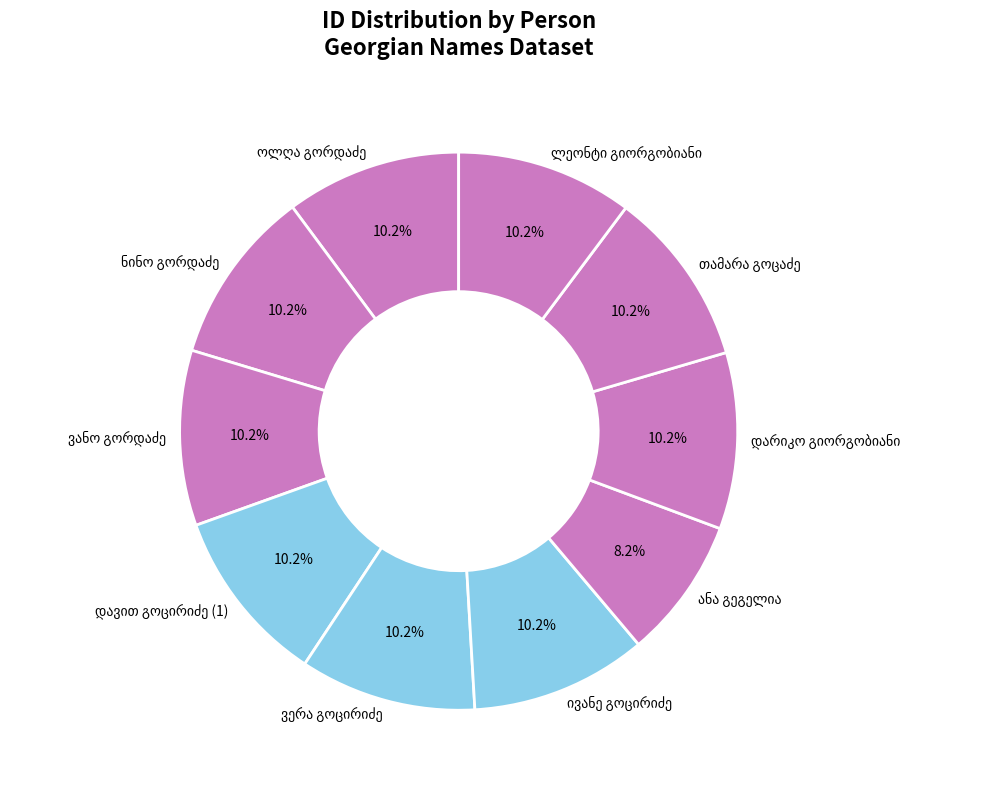

Is there any slice that represents more than half of the pie?

No